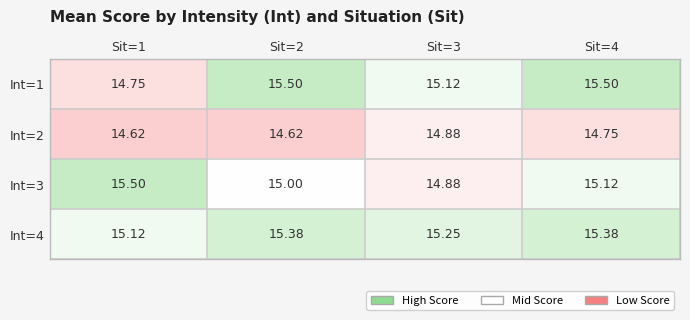

Rank the series by their maximum value, from highest to lowest.

Int=1, Int=3, Int=4, Int=2